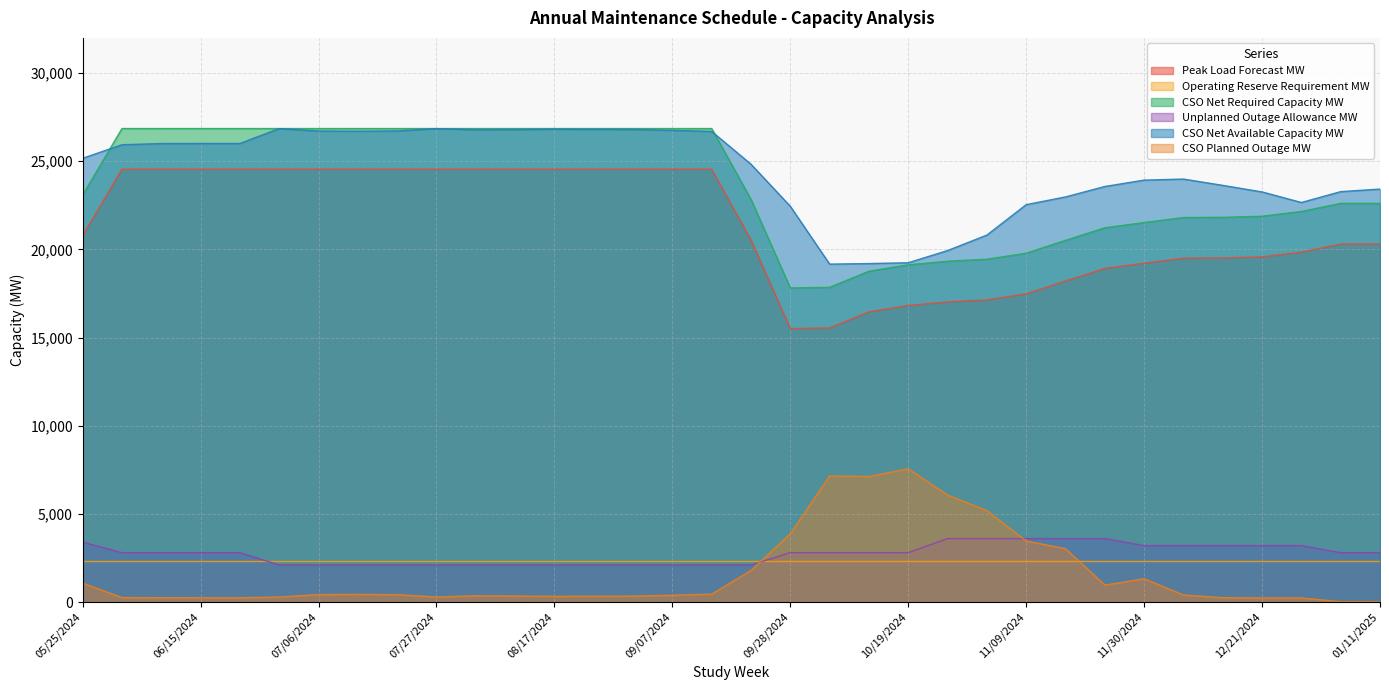

List the labels in order of CSO Net Available Capacity MW value, largest first.

06/29/2024, 07/27/2024, 08/17/2024, 08/24/2024, 08/31/2024, 08/10/2024, 08/03/2024, 09/07/2024, 07/20/2024, 07/06/2024, 07/13/2024, 09/14/2024, 06/15/2024, 06/22/2024, 06/08/2024, 06/01/2024, 05/25/2024, 09/21/2024, 12/07/2024, 11/30/2024, 12/14/2024, 11/23/2024, 01/11/2025, 01/04/2025, 12/21/2024, 11/16/2024, 12/28/2024, 11/09/2024, 09/28/2024, 11/02/2024, 10/26/2024, 10/19/2024, 10/12/2024, 10/05/2024